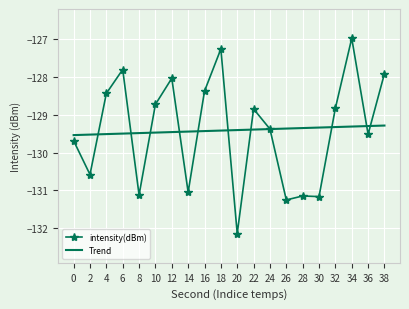

What is the total value across all series at 18?

-256.7